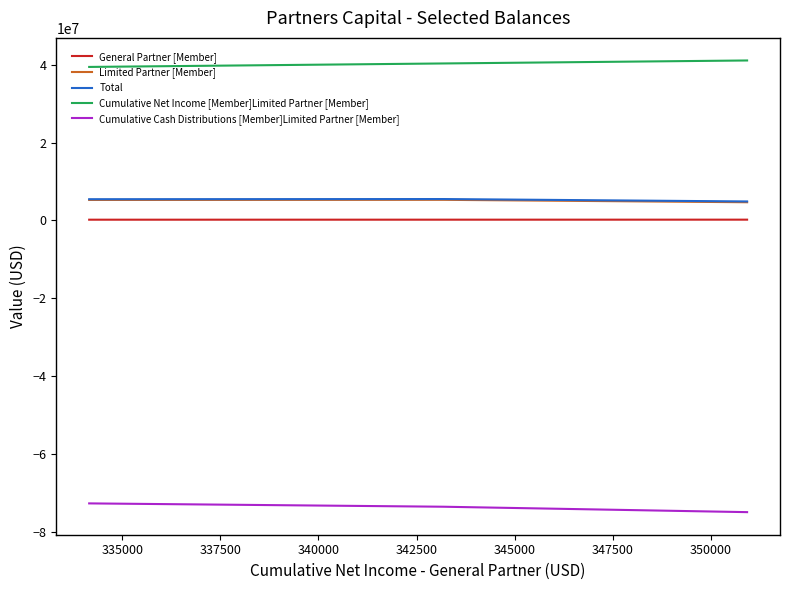

What is the smallest value displayed?

-74947268